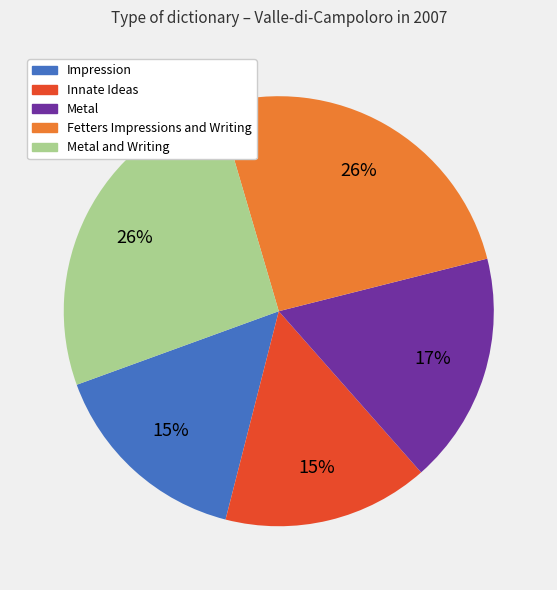

To the nearest percent, what is the difference between the largest and smallest slice percentages?

11%